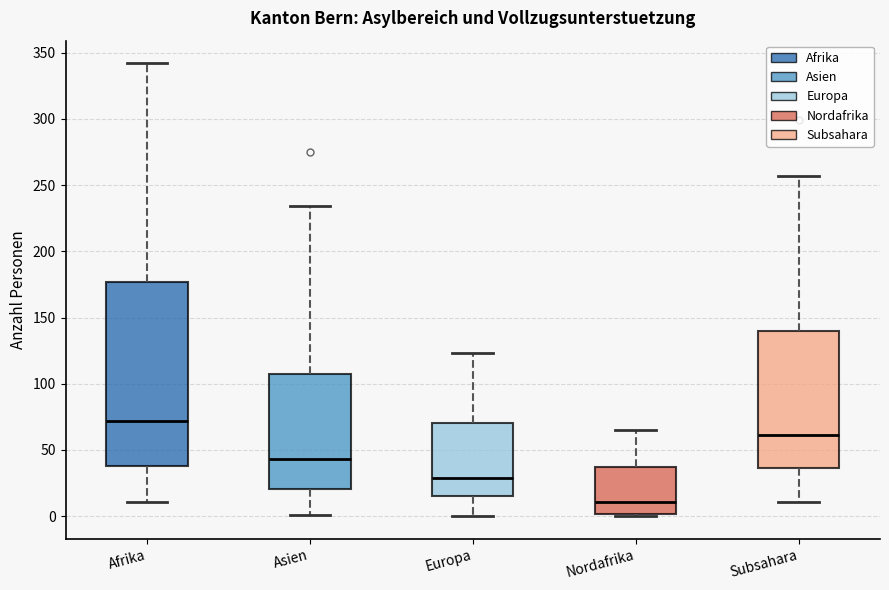

Where does the upper whisker of the box for Asien end on the y-axis? The values are not printed on the chart, so give them approximately, as read against the axis.

235